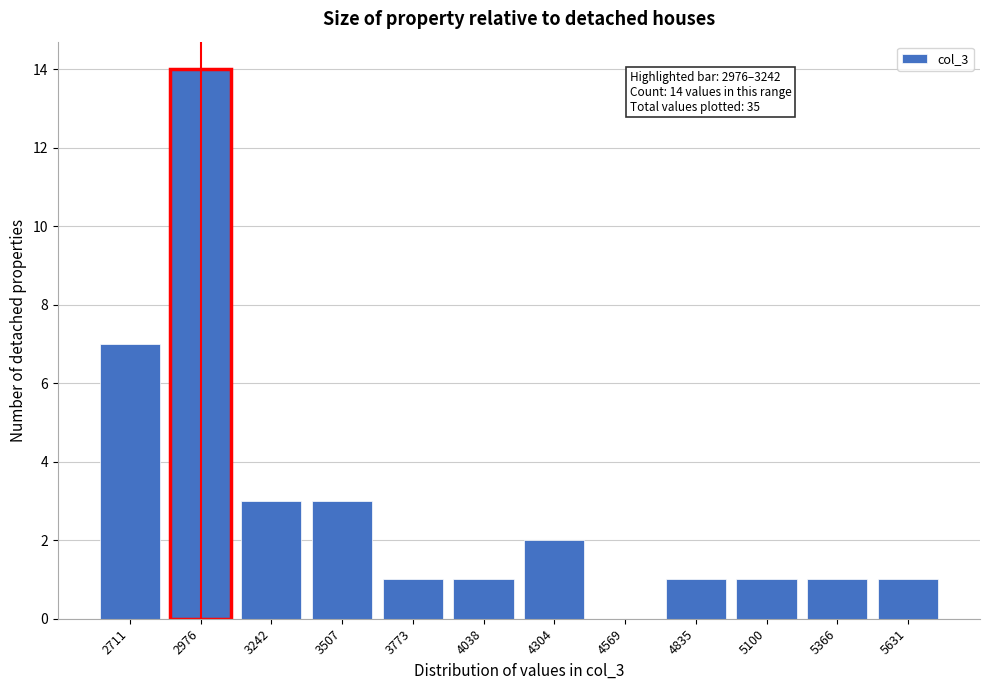

Reading left to right, extract all data points from this chart.

2711=7	2976=14	3242=3	3507=3	3773=1	4038=1	4304=2	4569=0	4835=1	5100=1	5366=1	5631=1